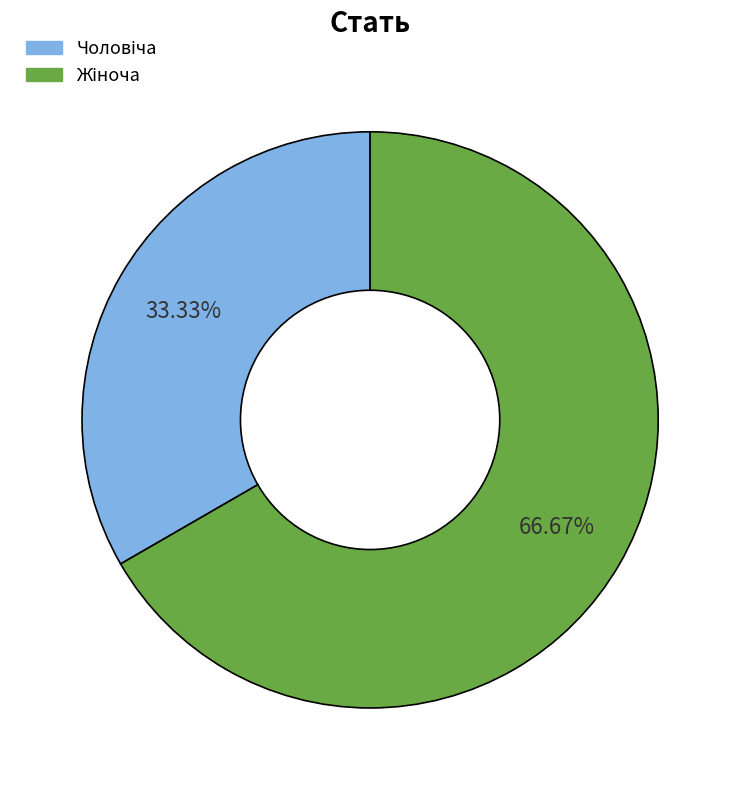

Is there any slice that represents more than half of the pie?

Yes